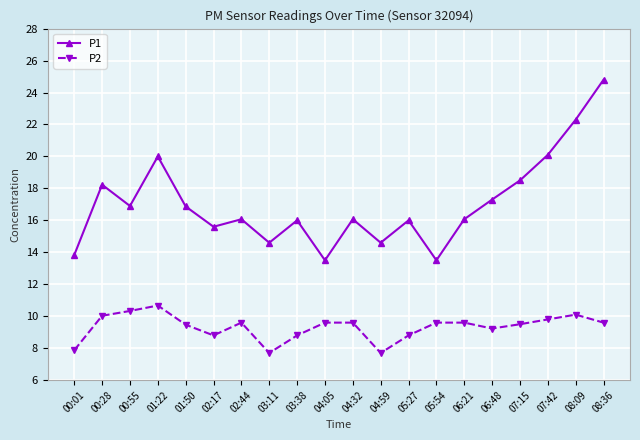

True or false: P2 and P1 cross at least once.

False